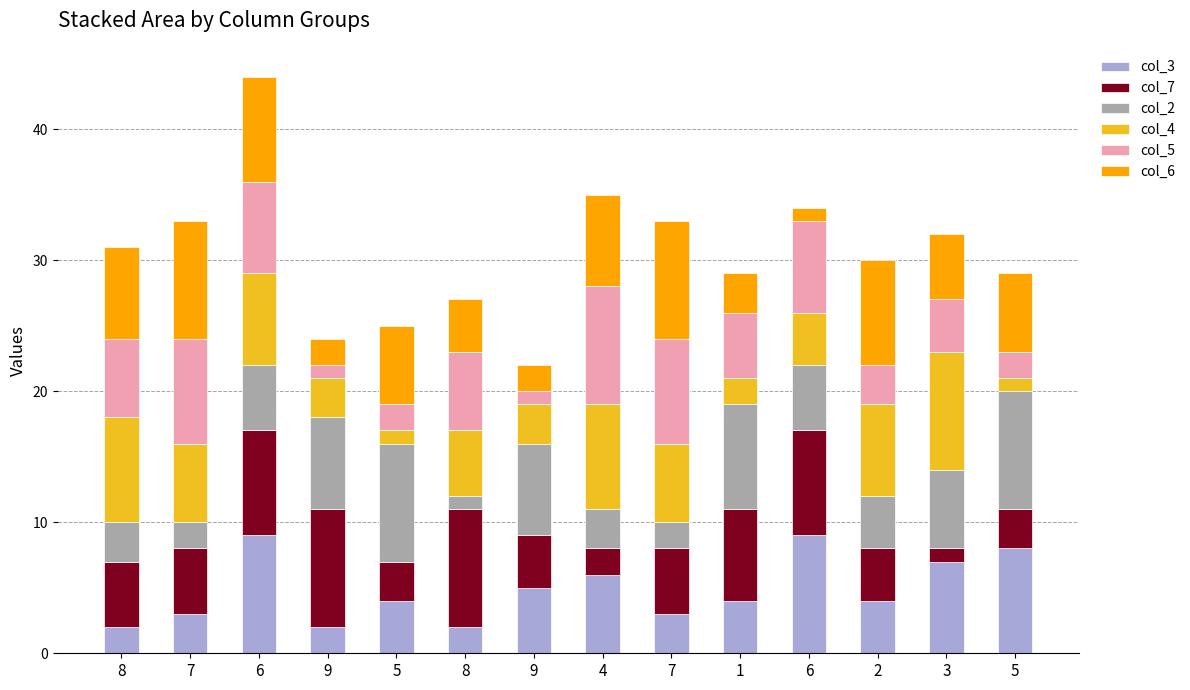

Rank the categories by col_5 value from highest to lowest.

4, 7, 7, 6, 6, 8, 8, 1, 3, 2, 5, 5, 9, 9